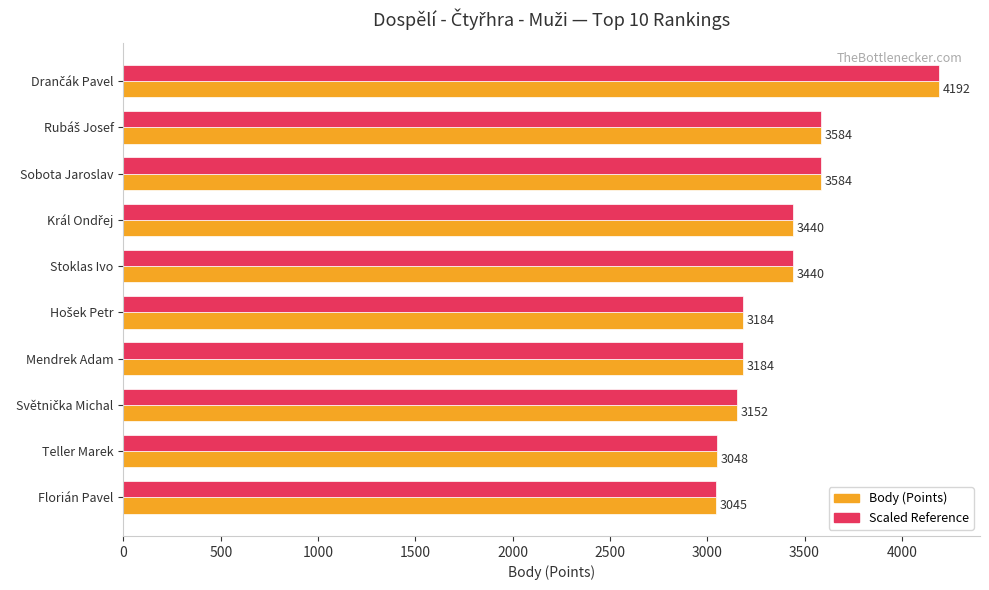

What is the maximum value shown in the chart?

4192